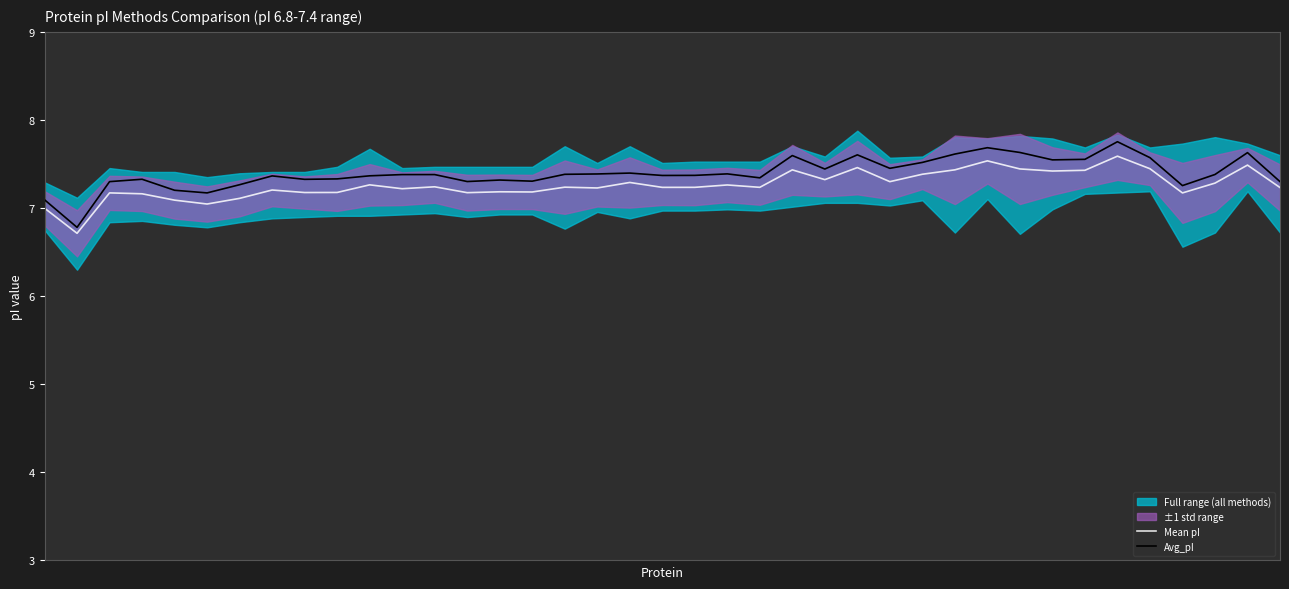

True or false: Avg_pI has a value of 4.0 at 21.

False